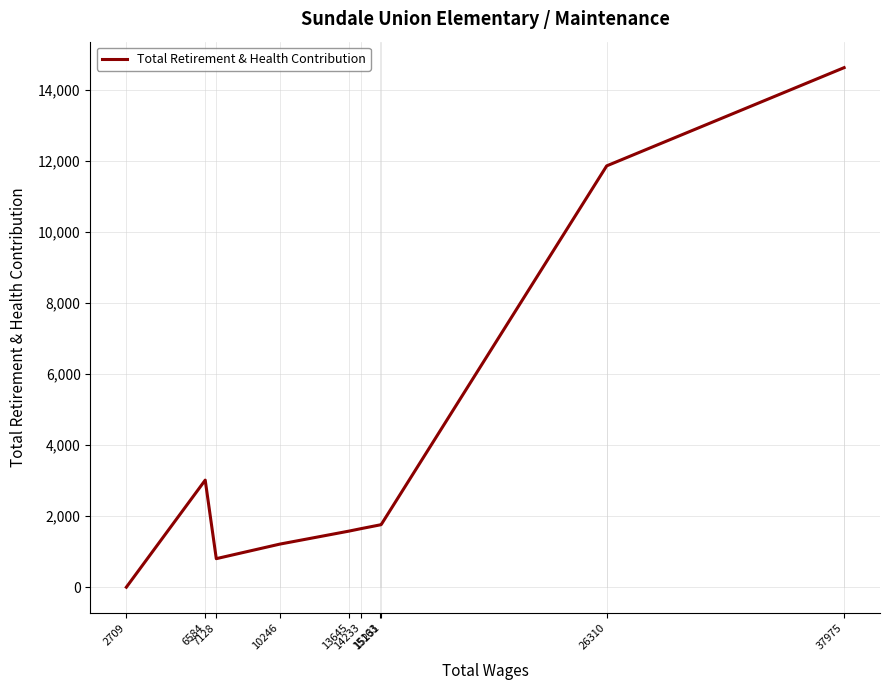

Which label corresponds to the largest value in the chart?

37975